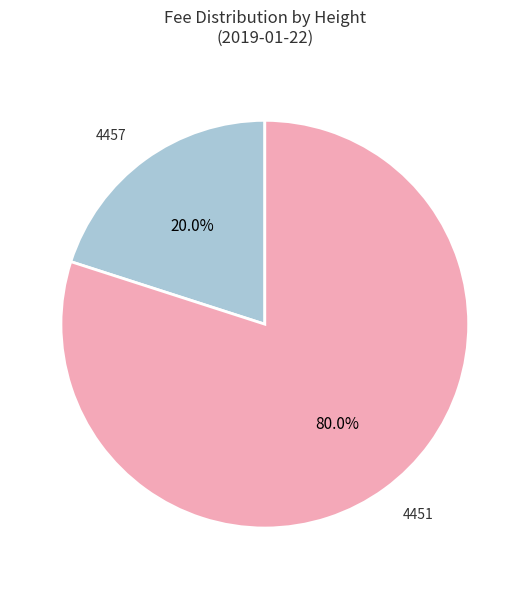

To the nearest percent, what is the combined percentage of 4451 and 4457?

100%